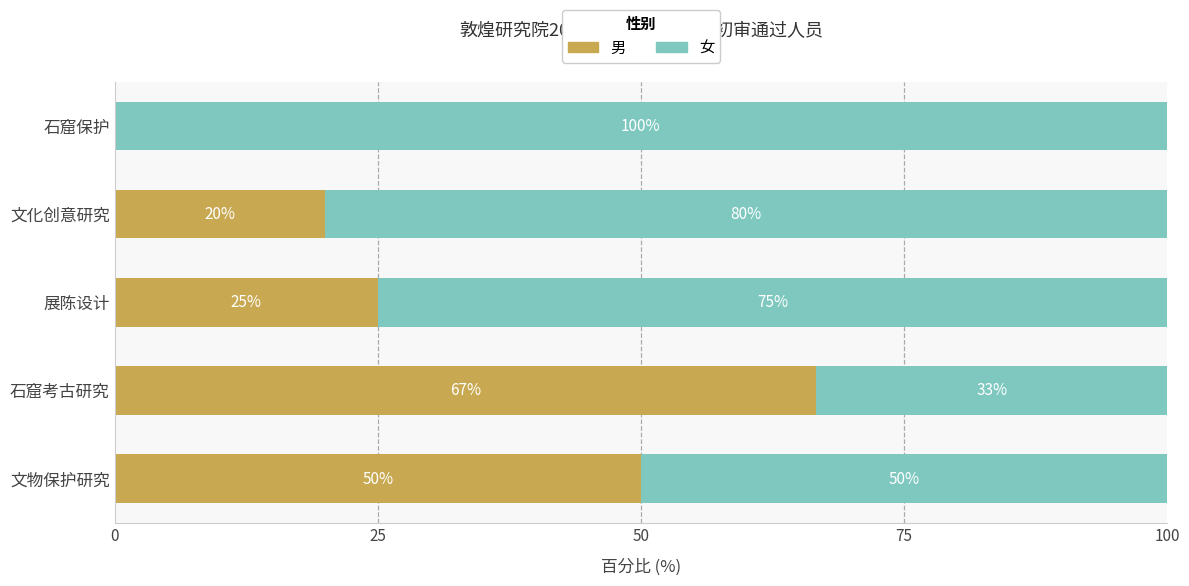

Is it true that 男 equals 66.7 at 石窟考古研究?

True